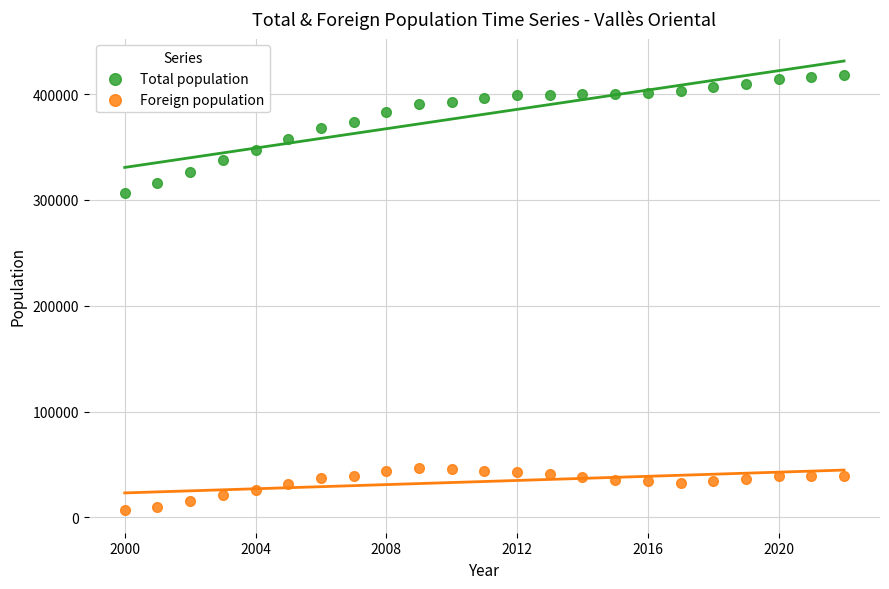

Across all series, what Y value is closest to 212169?

306665